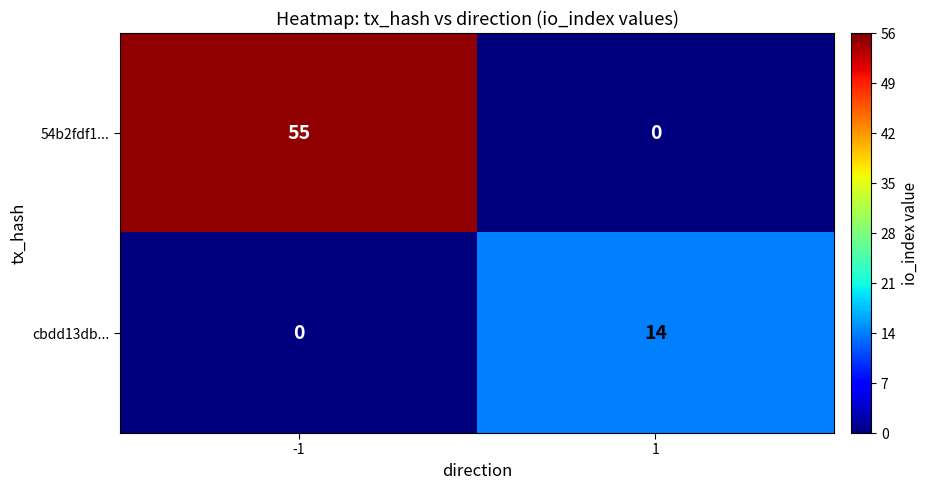

The value of 54b2fdf1... at 1 is 29. True or false?

False